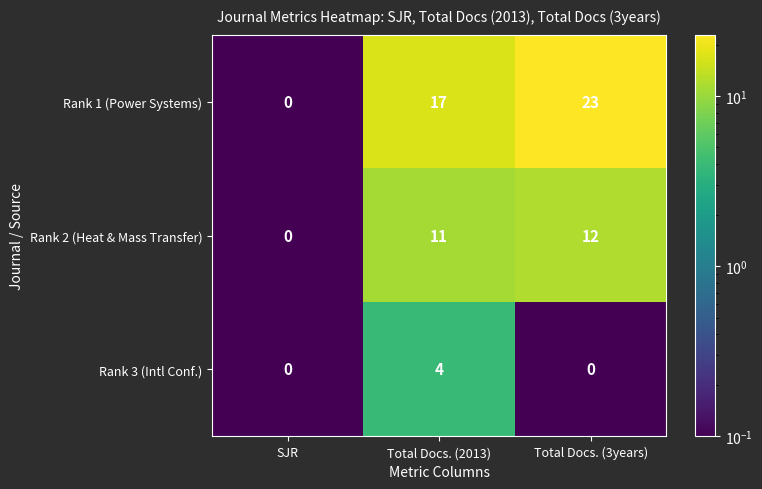

Which series has the largest range (max minus min)?

Rank 1 (Power Systems)